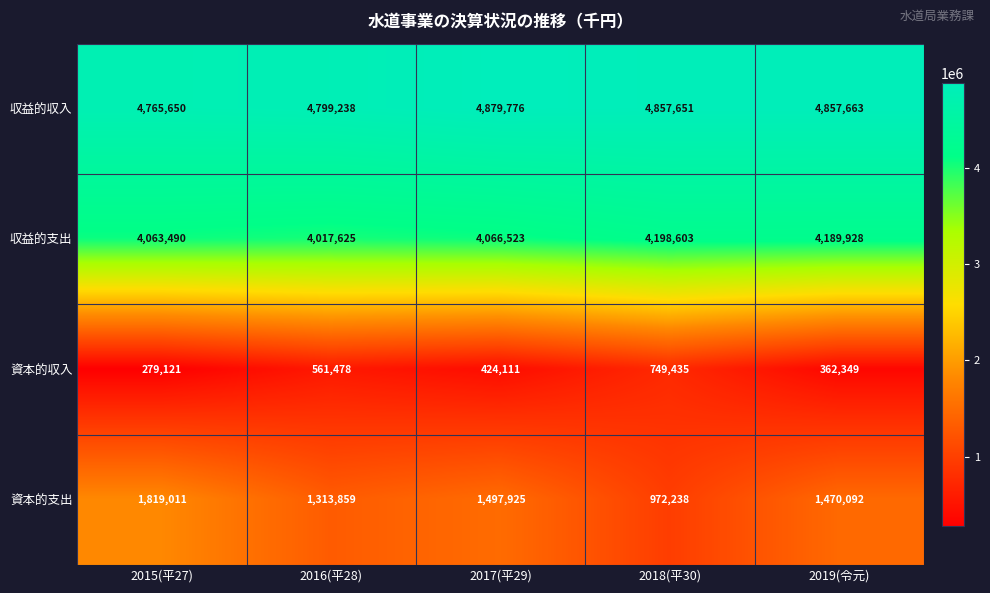

What is the total value across all series at 2015(平27)?

10927272